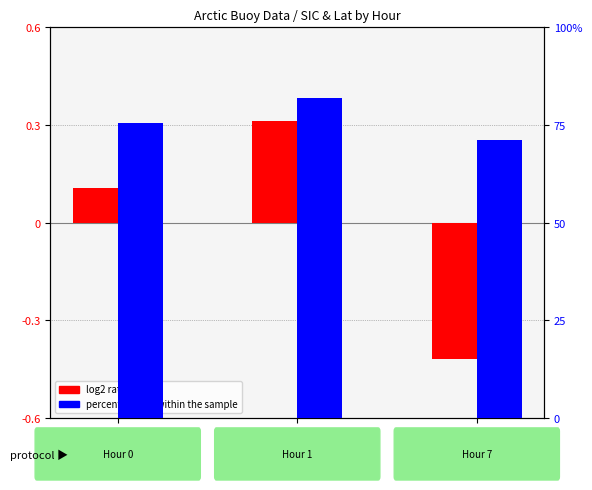

Between Hour 1 and Hour 7, which series saw the biggest shift?

log2 ratio (SIC centered)